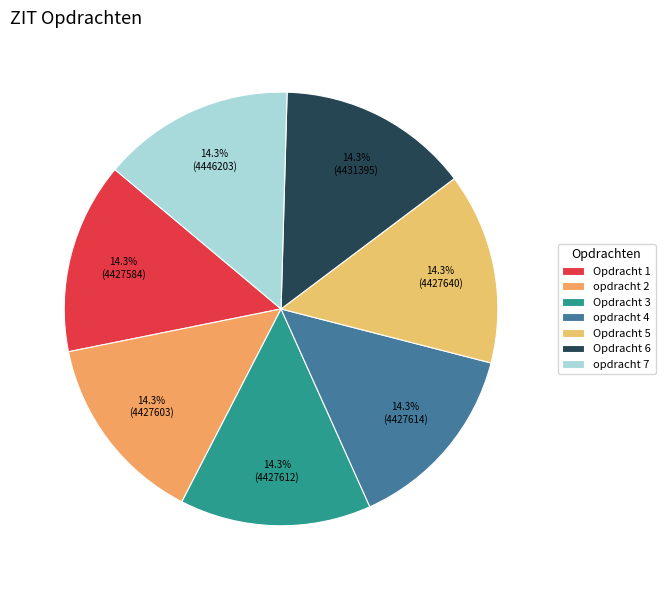

To the nearest percent, what portion does opdracht 7 represent?

14%